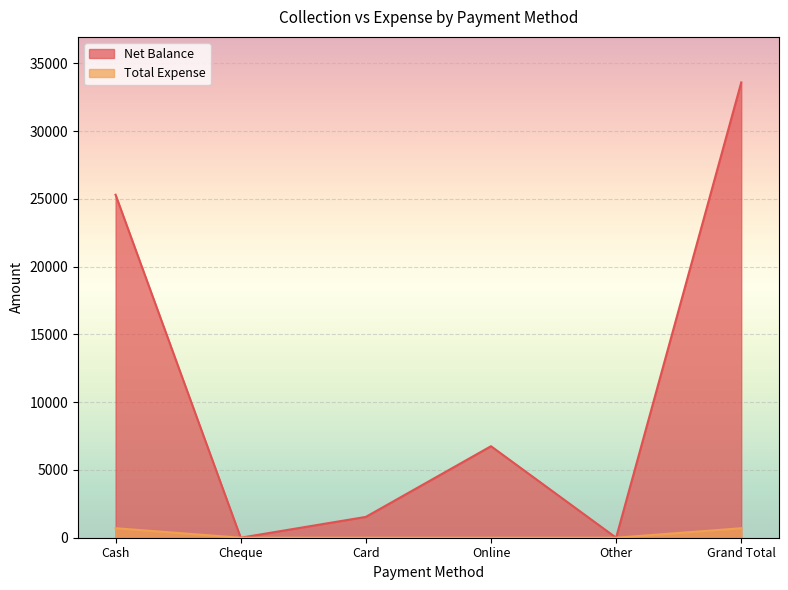

What is the maximum value for Net Balance?

33587